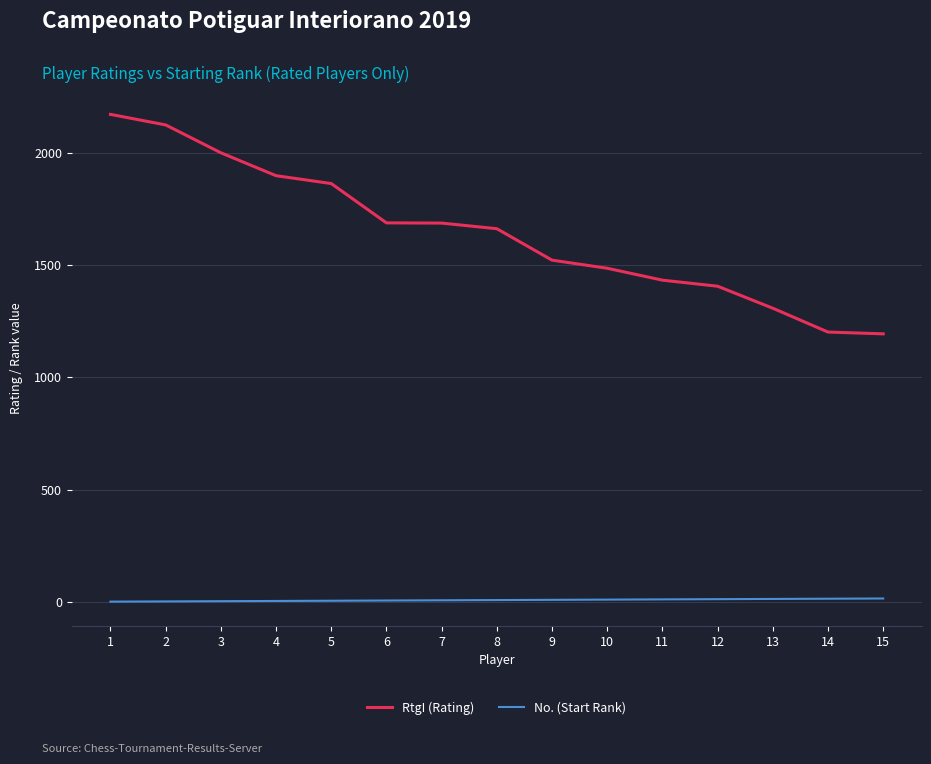

What is the highest value of the RtgI (Rating) series?

2170